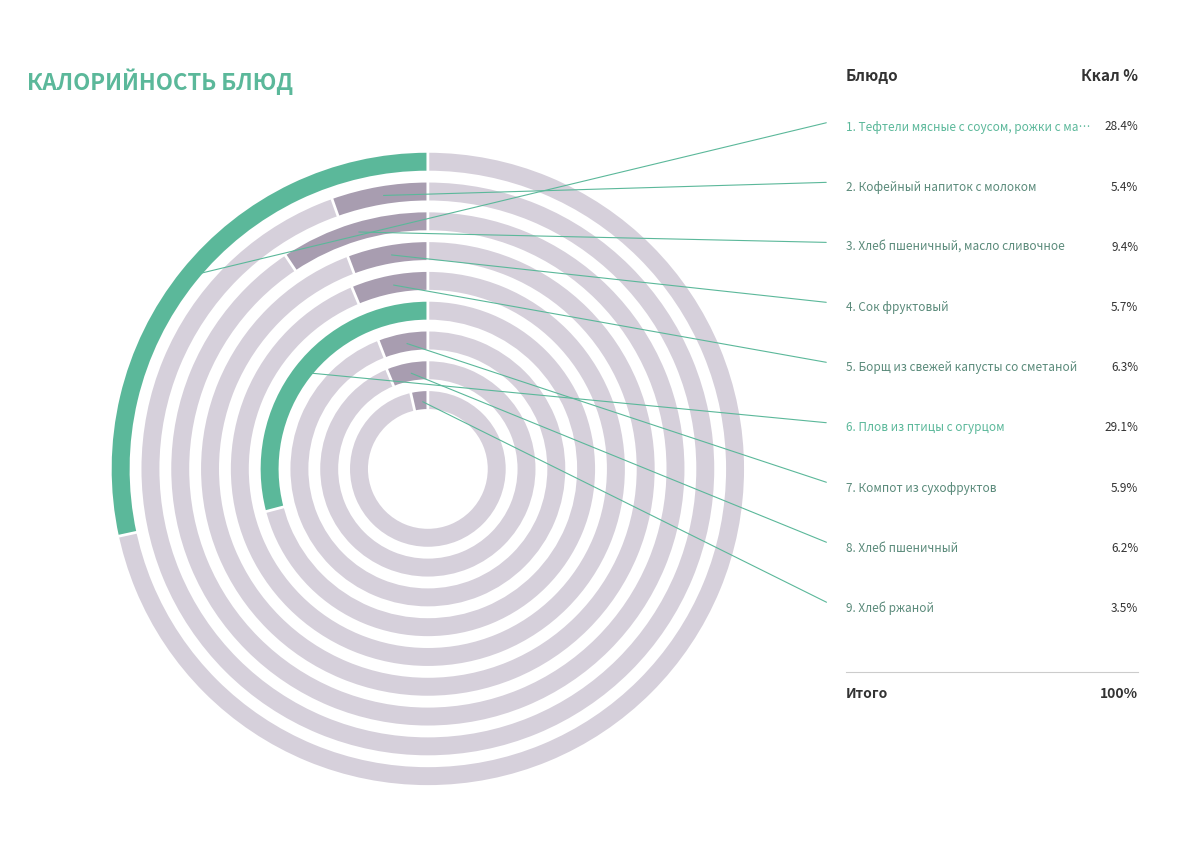

To the nearest percent, what portion does Хлеб пшеничный represent?

6%